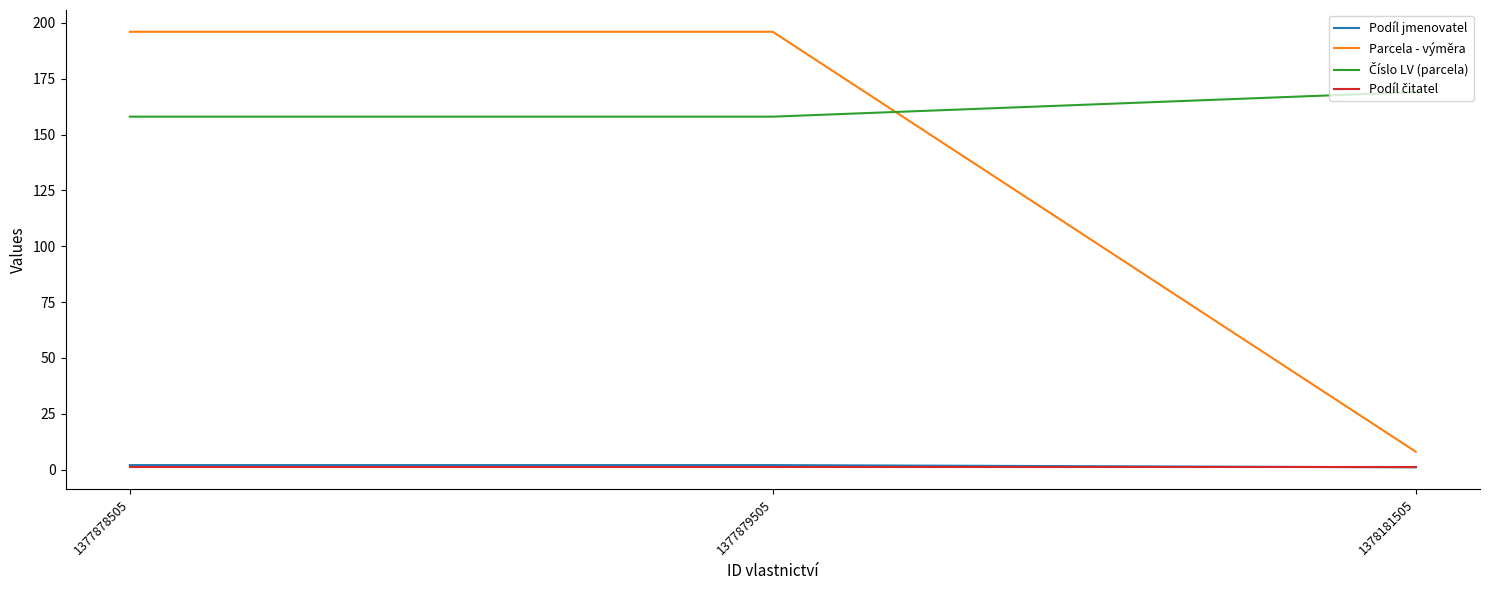

At how many categories does at least one series exceed 184?

2